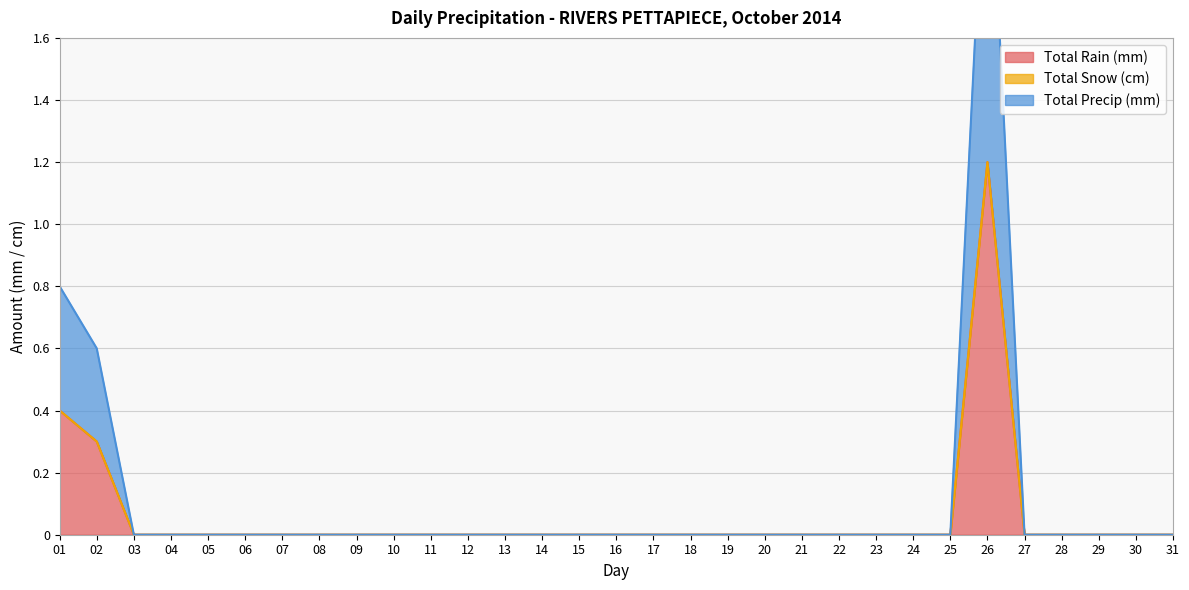

Is it true that Total Precip (mm) equals 0.8 at 04?

False